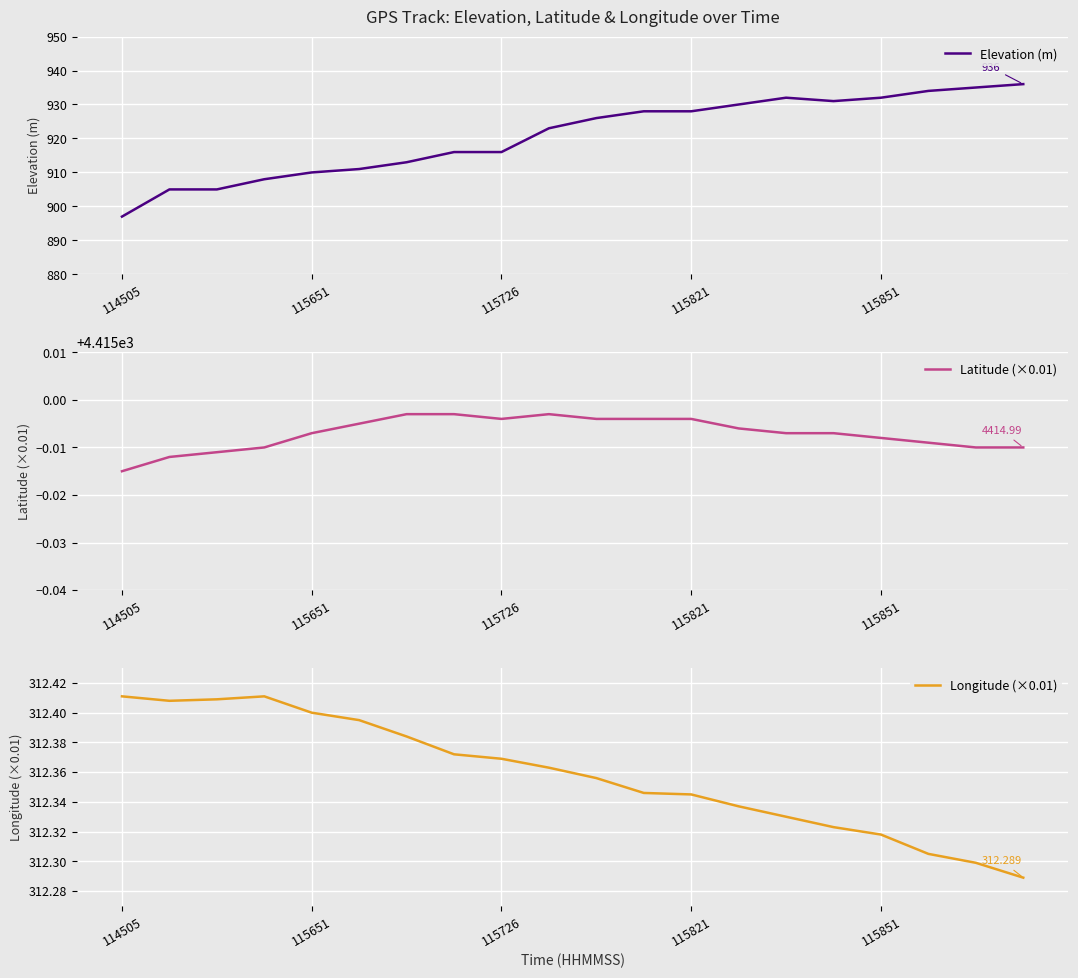

Which category has the lowest value in the Elevation (m) series?

114505